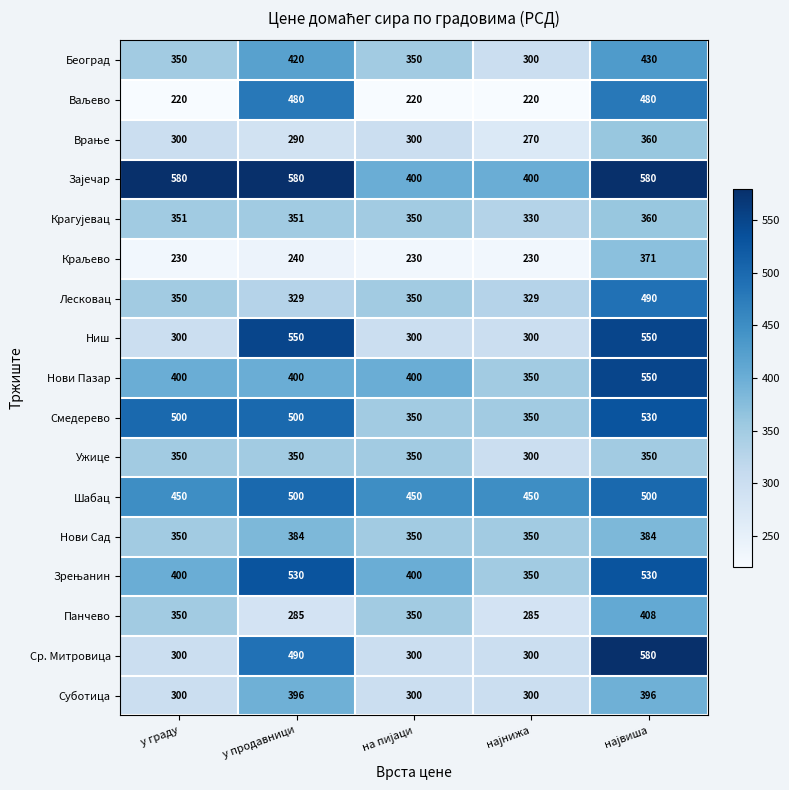

Which series has the widest spread of values?

Ср. Митровица